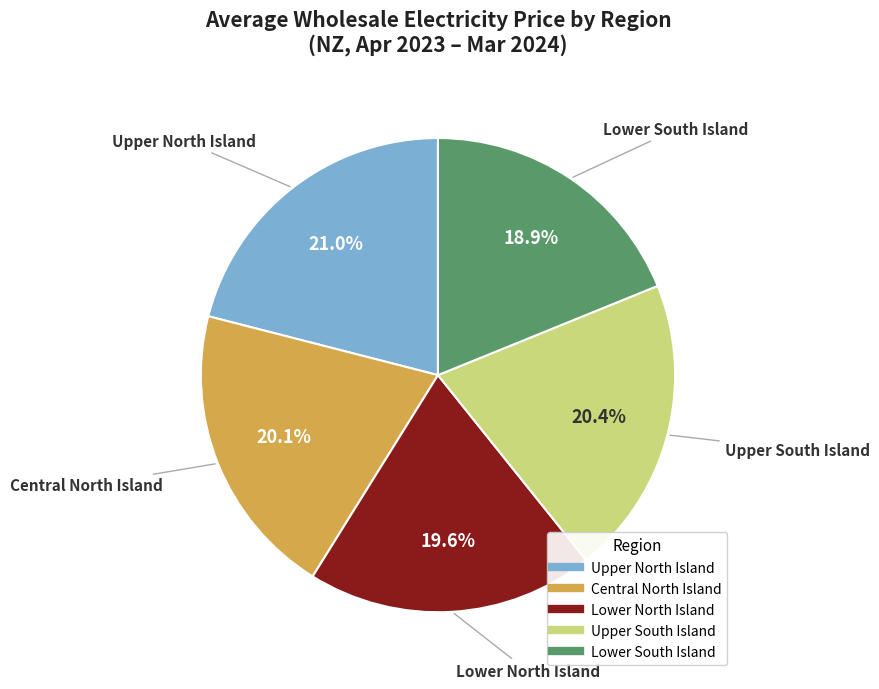

What is the largest slice in the pie chart?

Upper North Island